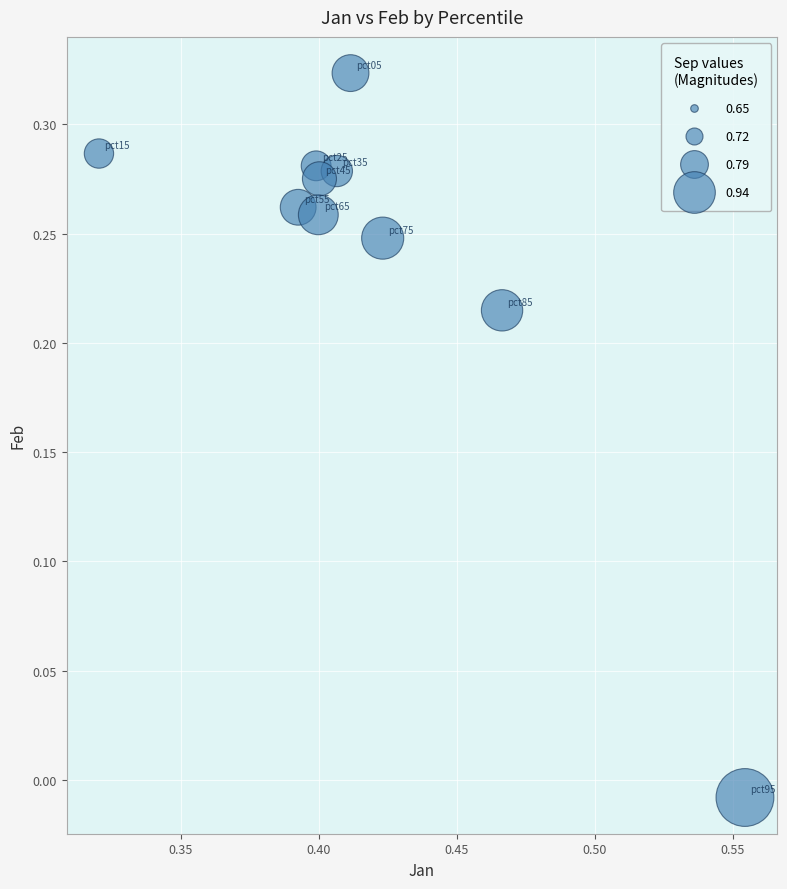

What is the average X value?

0.4